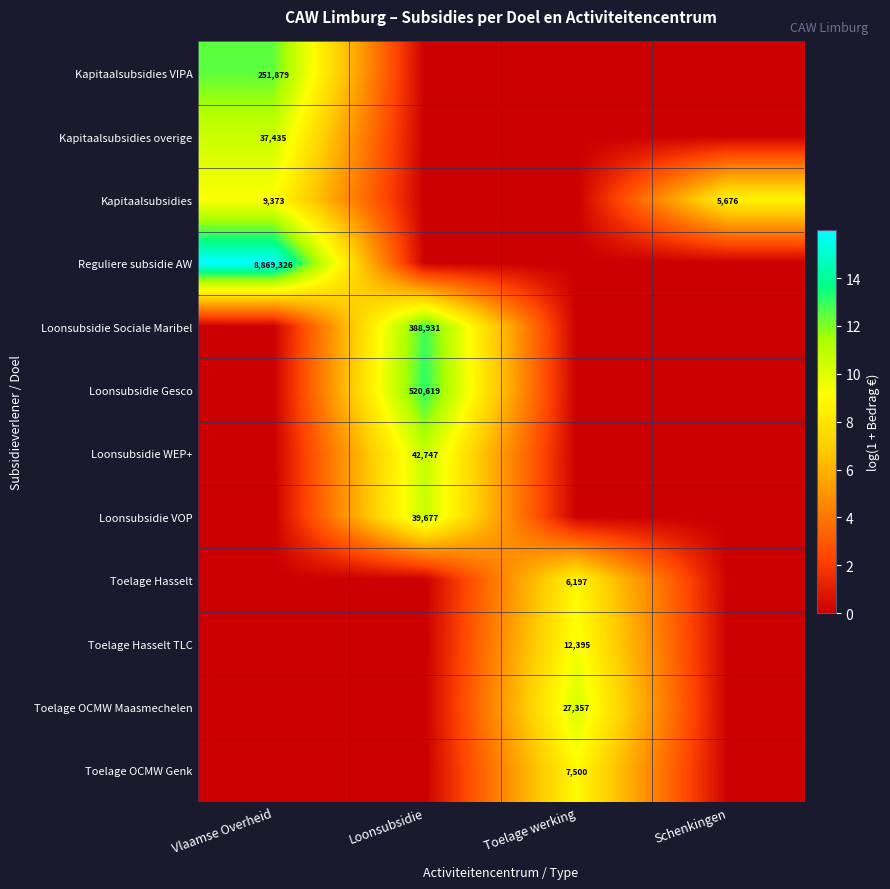

The value of Toelage Hasselt at Toelage werking is 9236. True or false?

False